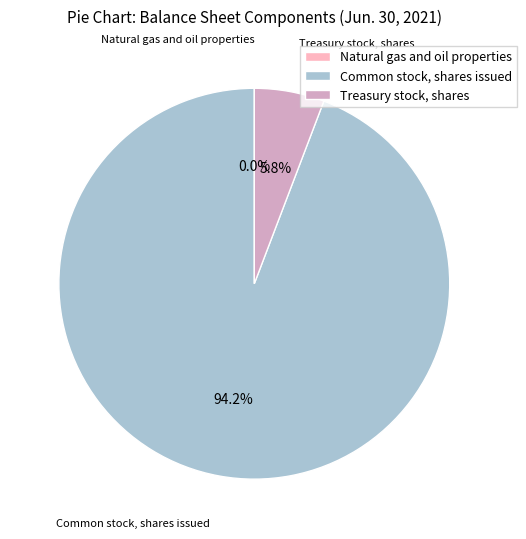

Do Common stock, shares issued and Treasury stock, shares together represent more than half of the pie?

Yes